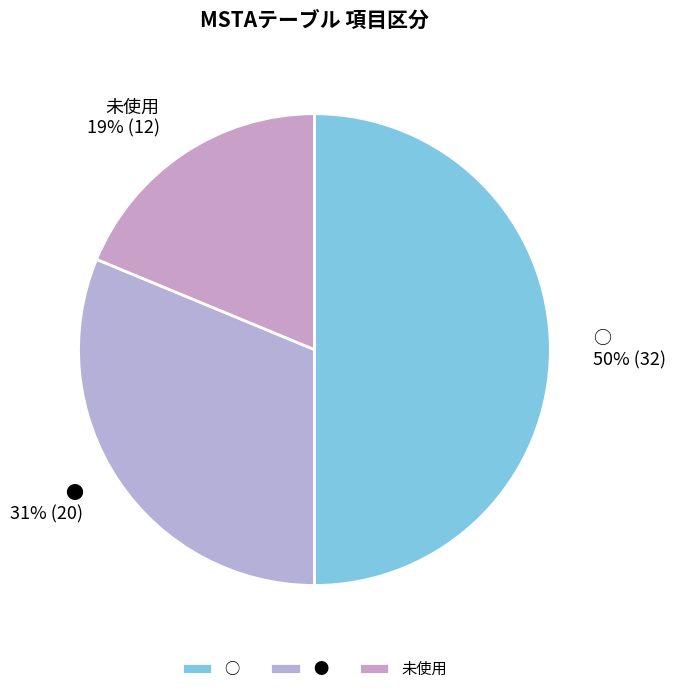

Between ○ and ●, which is larger?

○